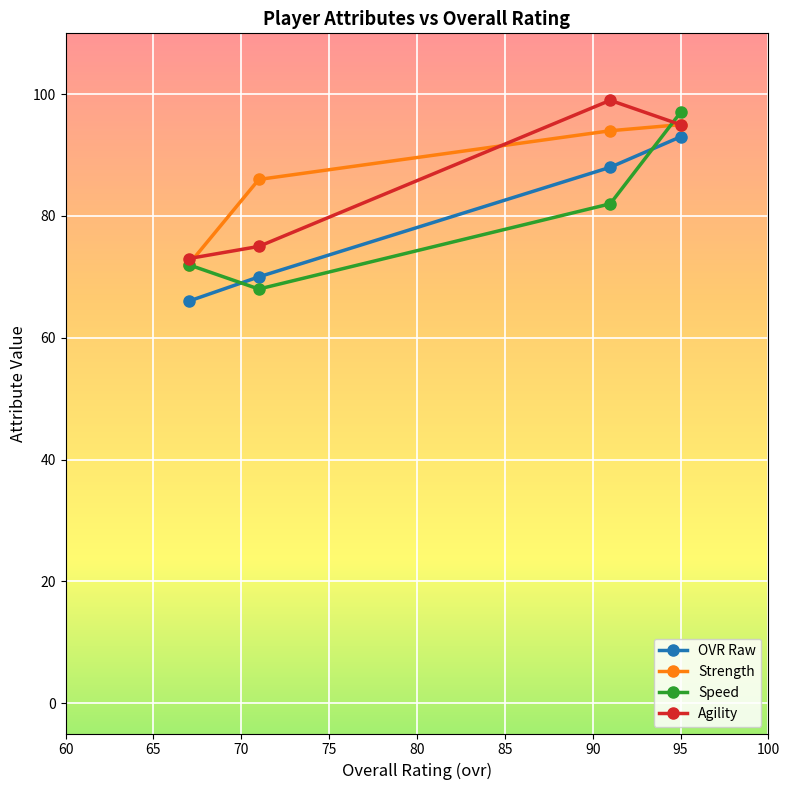

Reading left to right, list all the values displayed in this chart.

OVR Raw: 66	70	88	93
Strength: 72	86	94	95
Speed: 72	68	82	97
Agility: 73	75	99	95